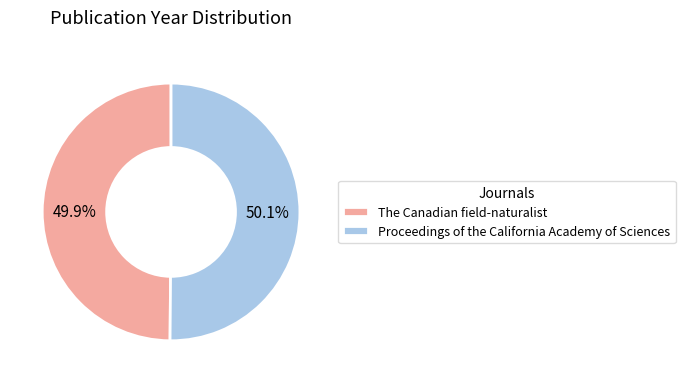

Combined, what portion of the pie is The Canadian field-naturalist and Proceedings of the California Academy of Sciences?

100.0%